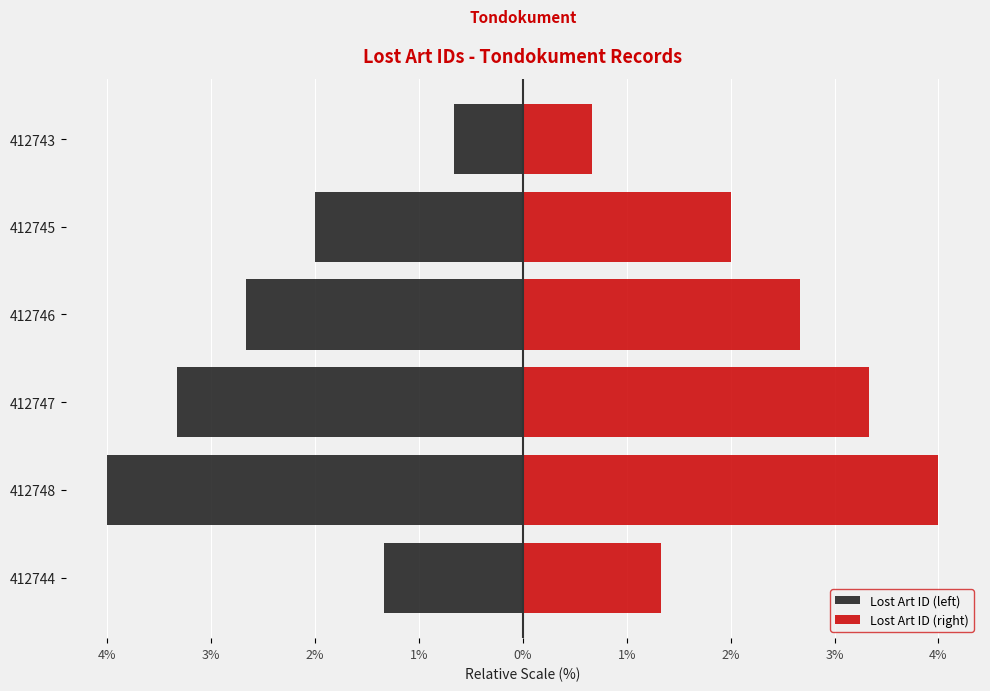

What are all the series names shown in the legend?

Lost Art ID (left), Lost Art ID (right)